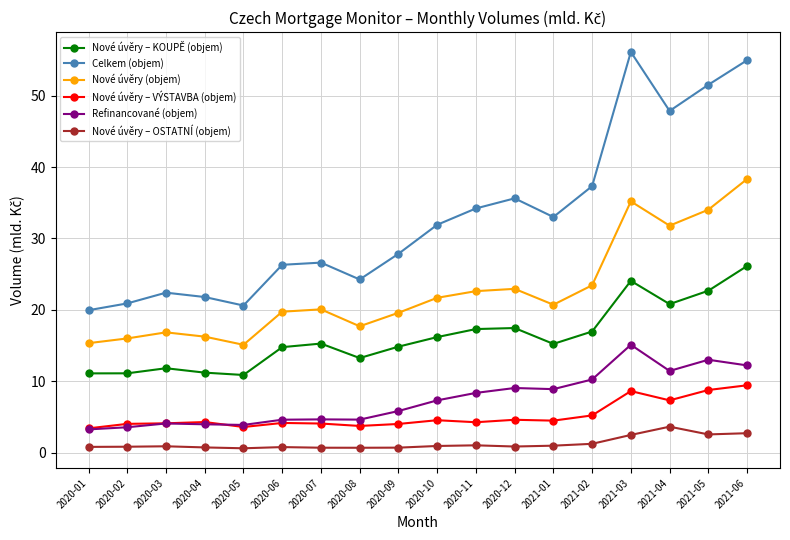

True or false: Refinancované (objem) and Nové úvěry – OSTATNÍ (objem) intersect in this chart.

False